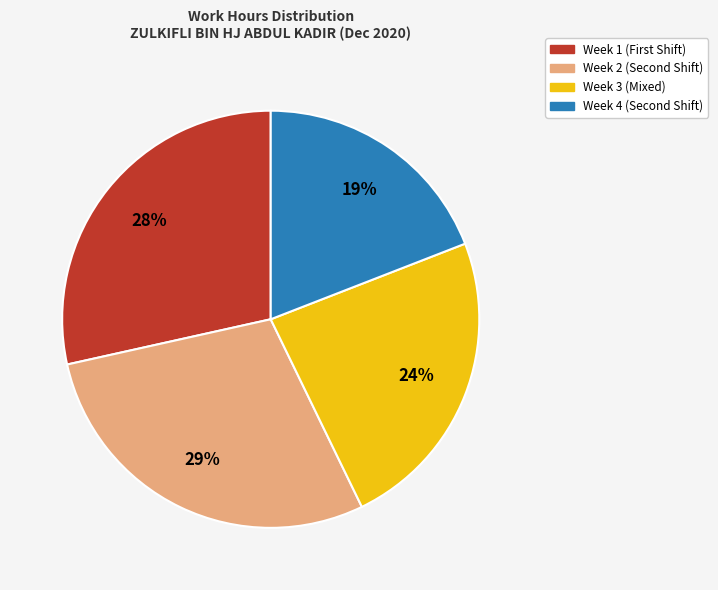

Is there a majority slice in this chart?

No